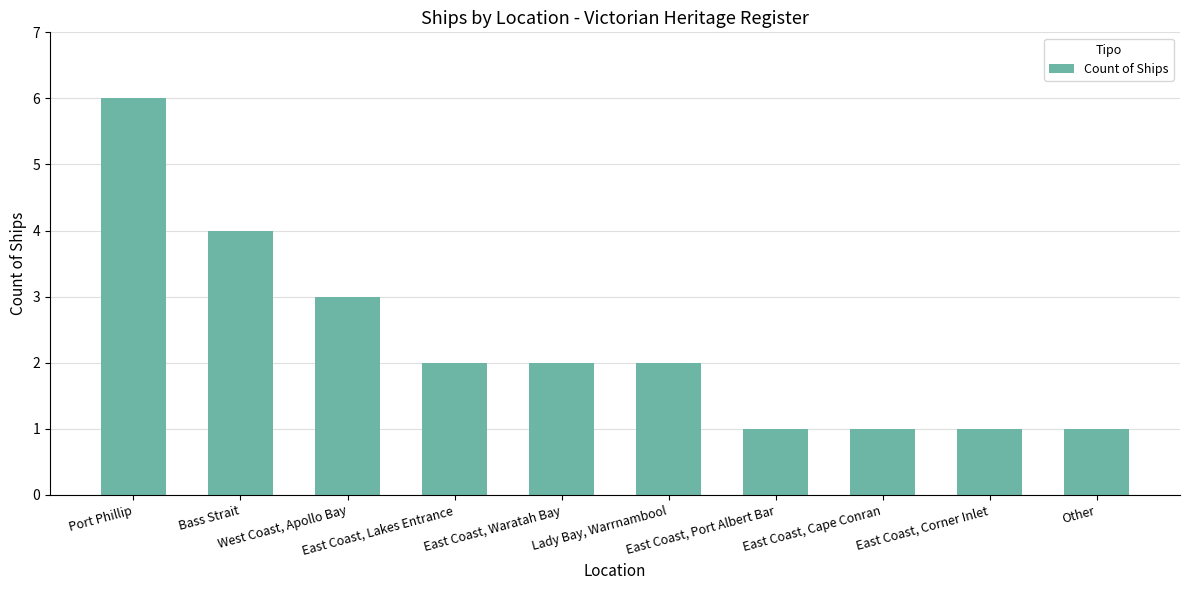

The chart shows a value of 2 at Lady Bay, Warrnambool. True or false?

True